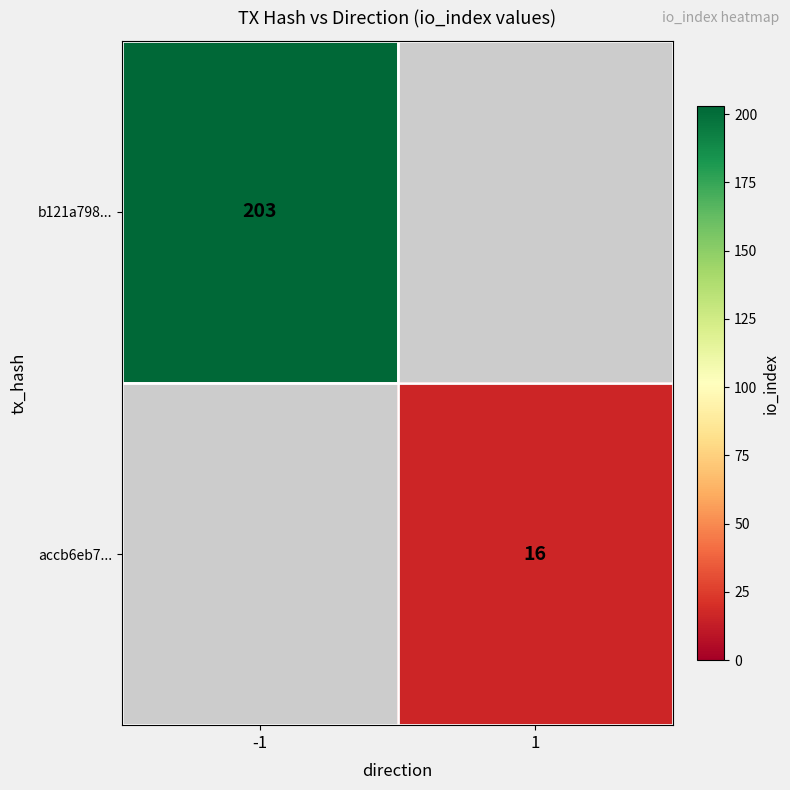

Is the value of accb6eb7... at 1 greater than the value of b121a798... at -1?

No